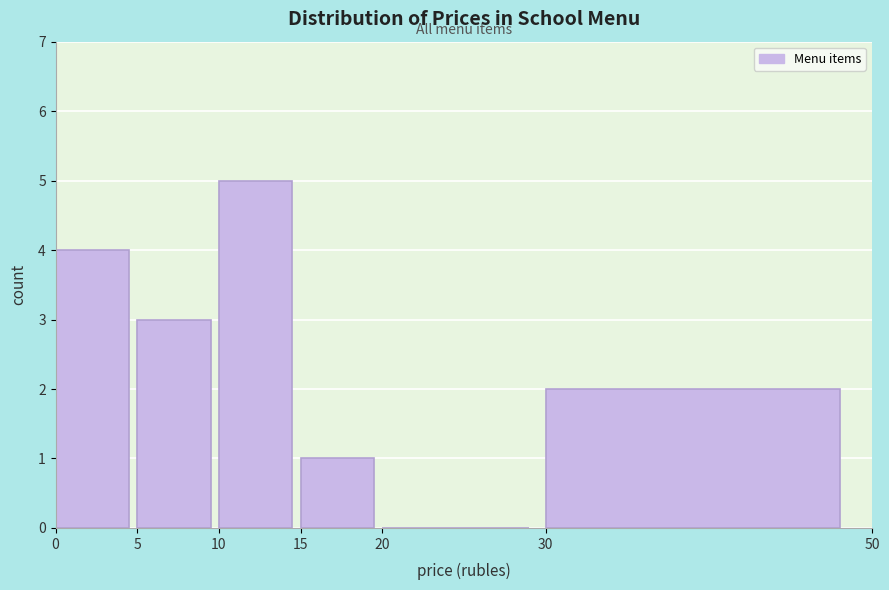

Reading left to right, transcribe this chart: for each bar, give the range it covers on the x-axis and its height. The values are not printed on the chart, so give them approximately, as read against the axis.

0 to 5: 4
5 to 10: 3
10 to 15: 5
15 to 20: 1
20 to 30: 0
30 to 50: 2